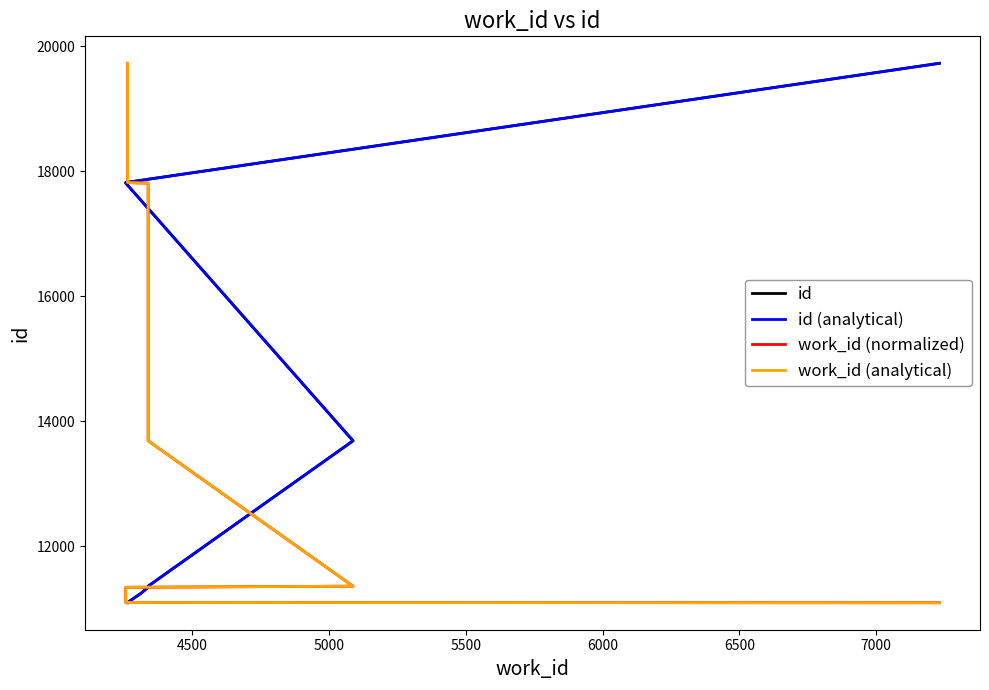

True or false: work_id (normalized) has more than 1 interior local peaks.

False